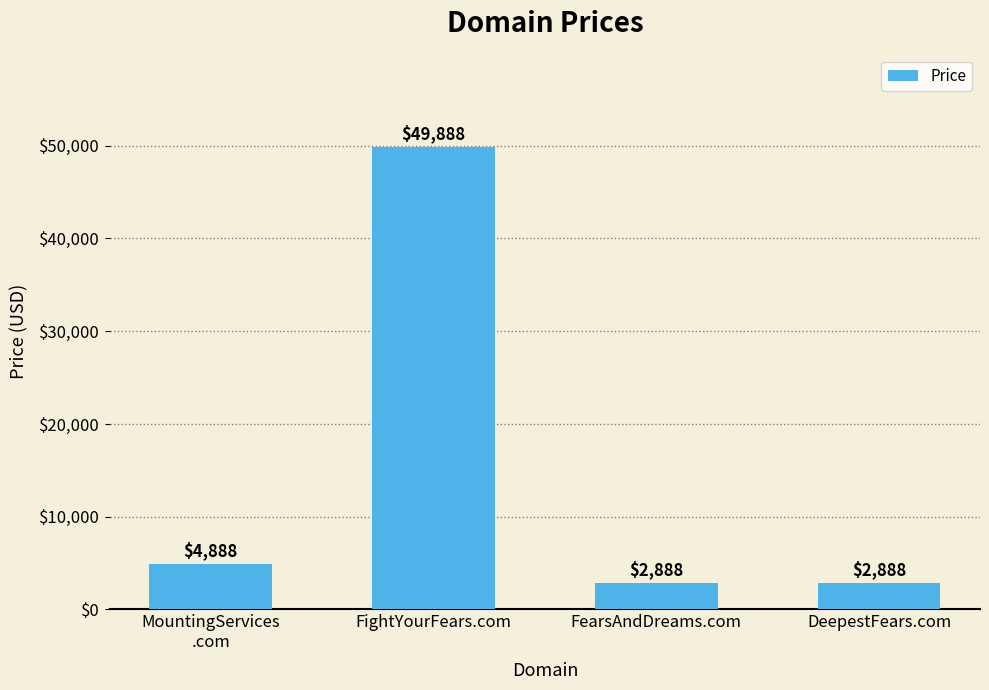

How many series are shown in this chart?

1